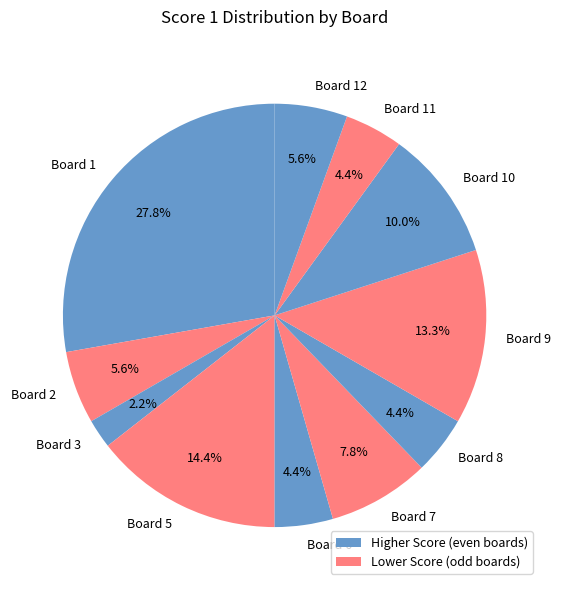

Which slice is the largest?

Board 1